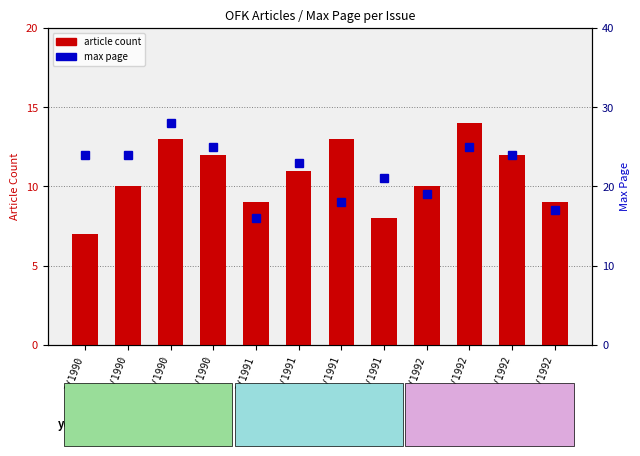

Is it true that article count equals 9 at 4/1992?

True